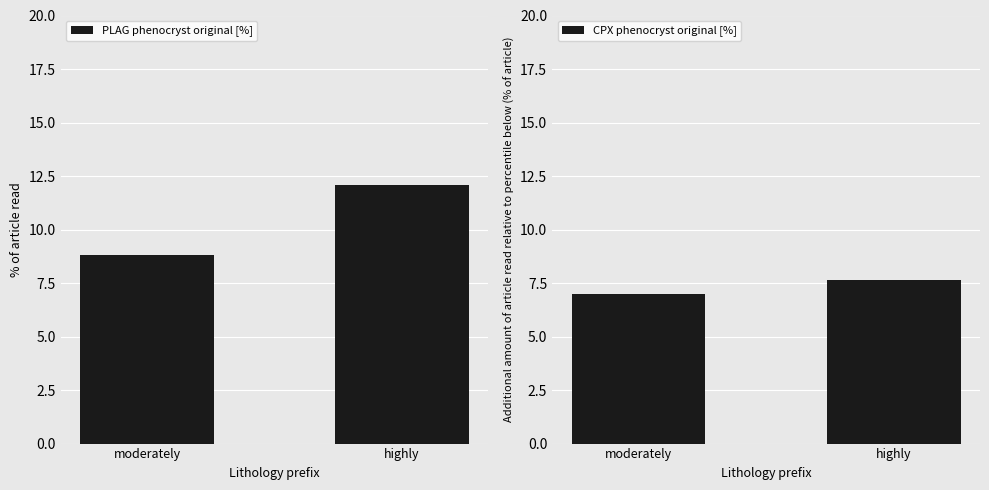

What is the maximum value shown in the chart?

12.1